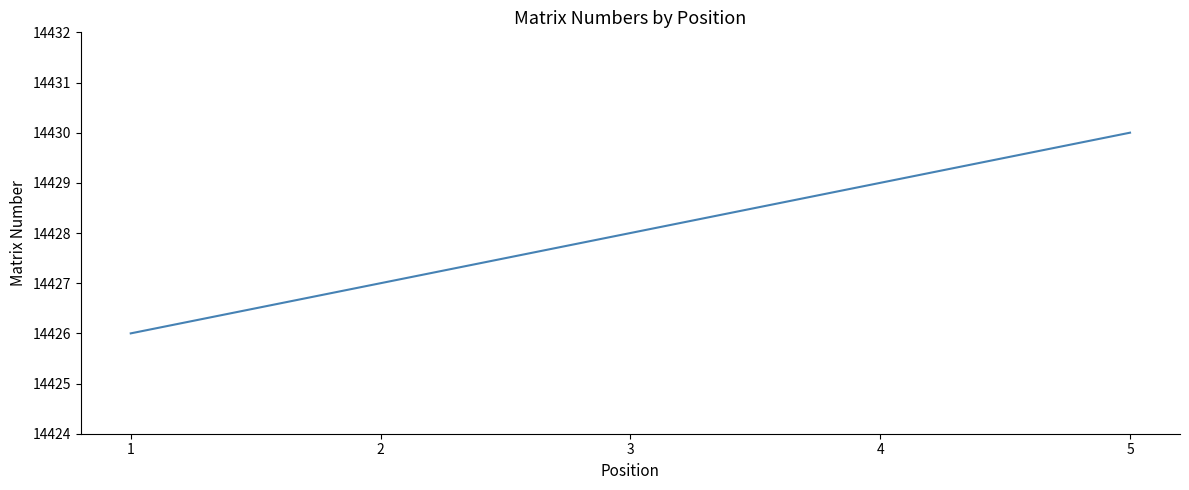

Where is the data nearest to the value 14428?

3